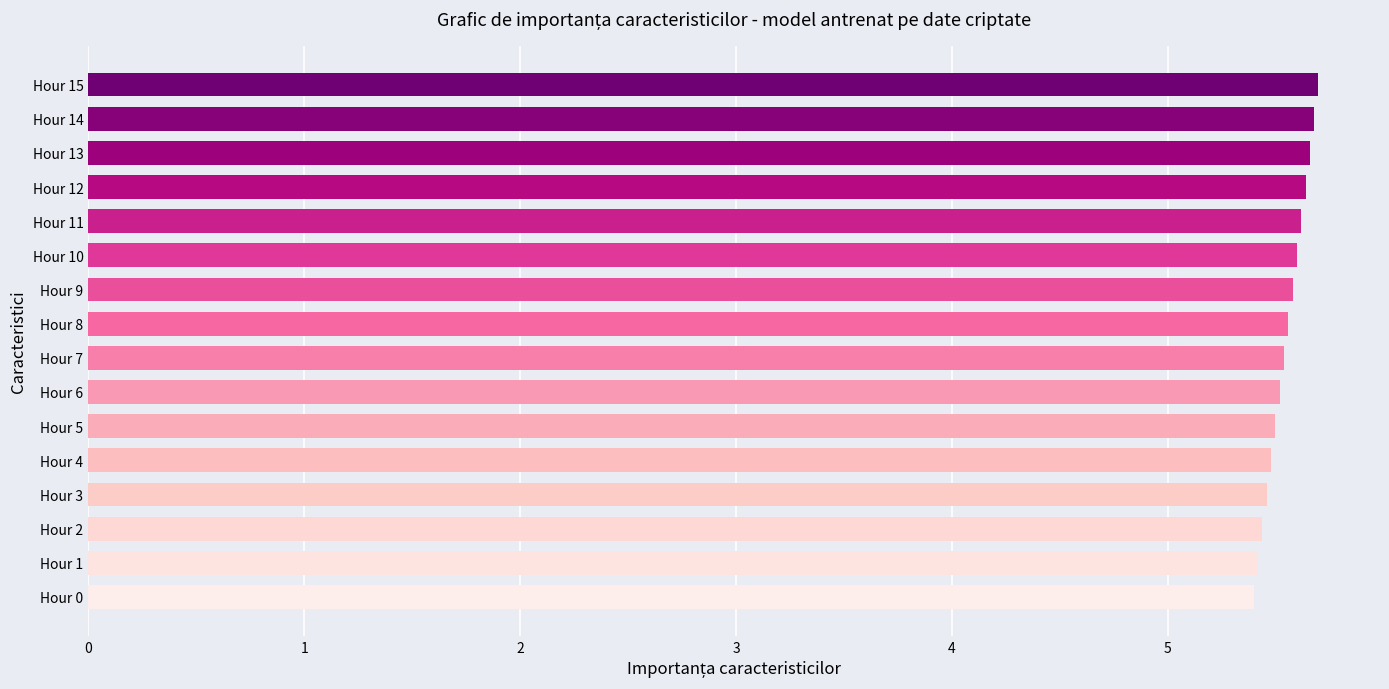

What is the maximum value shown in the chart?

5.7